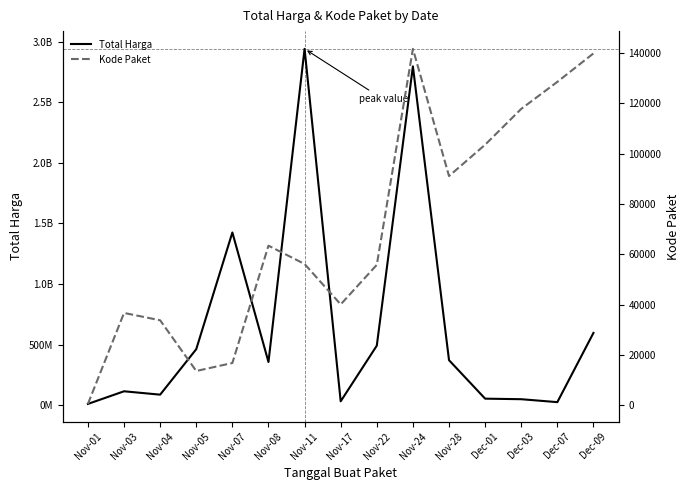

Reading left to right, what are all the values shown in this chart?

Total Harga: 12787500	116921145	89095075	464002100	1425867900	358317000	2939524240	34292000	493000000	2795327900	373404000	56152800	51601000	27412000	598071000
Kode Paket: 570	36706	33799	13652	16823	63440	56162	40112	55826	141626	91101	103541	117783	128516	139817